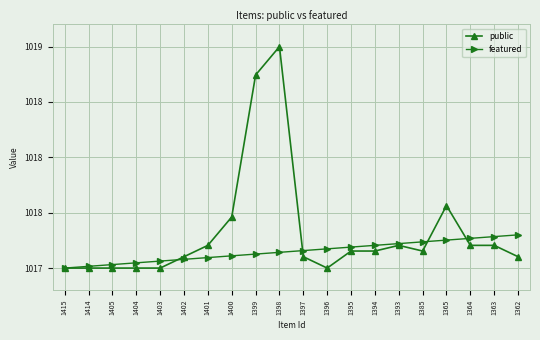

Between 1398 and 1365, which series saw the biggest shift?

public